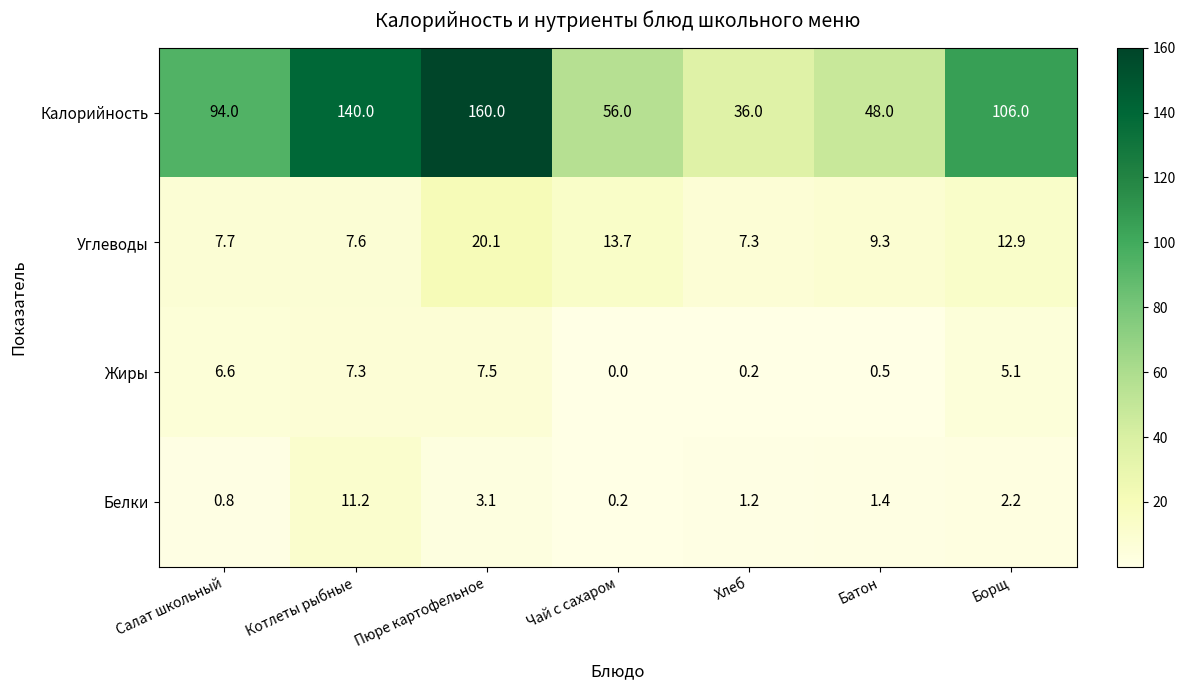

At which label does Белки reach its peak?

Котлеты рыбные